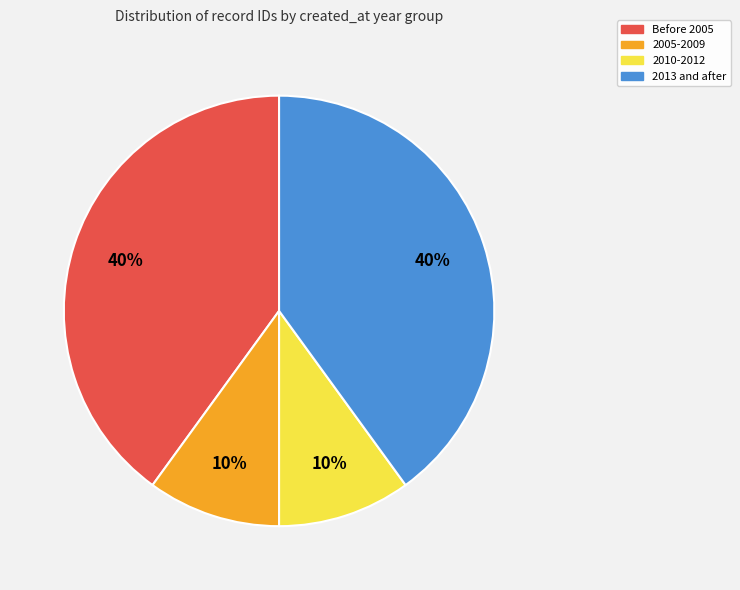

Count the number of slices in the pie.

4